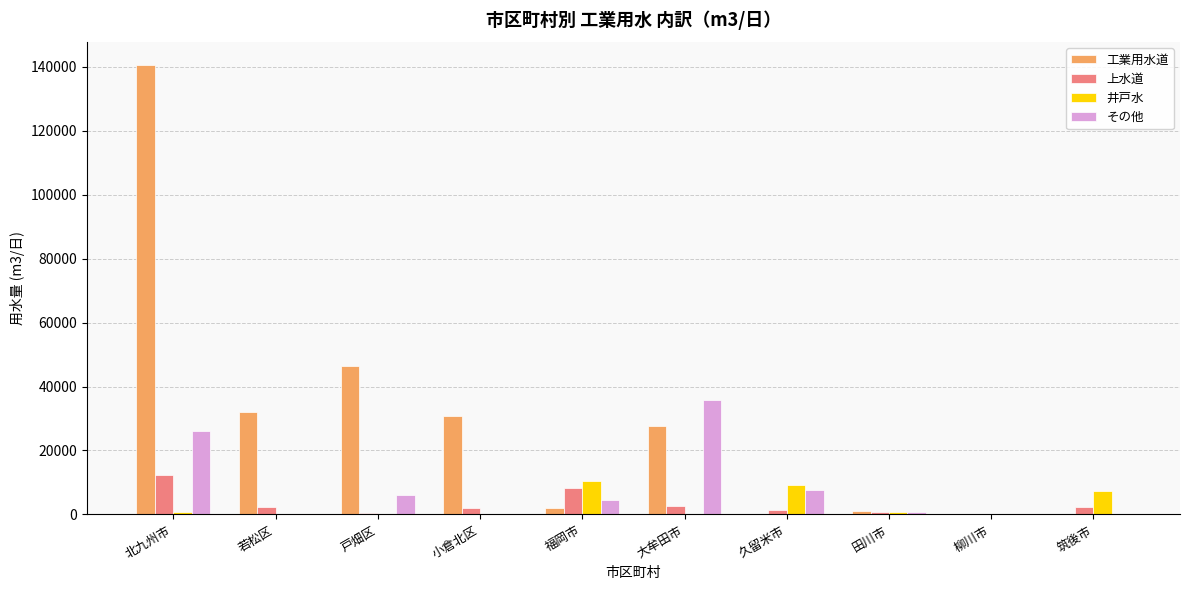

What are all the series names shown in the legend?

工業用水道, 上水道, 井戸水, その他